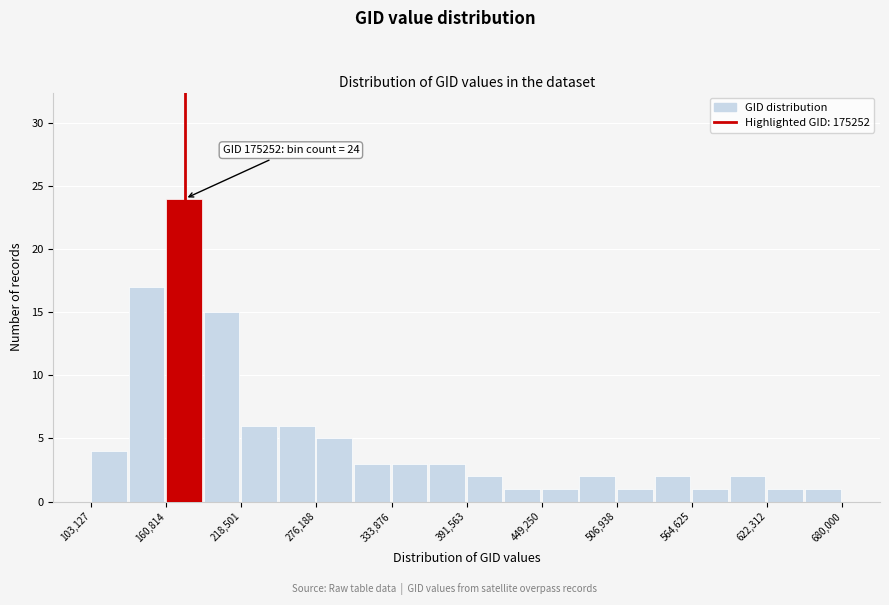

Around what value on the x-axis is the tallest bar? Give the approximate position of its centre, as read against the axis.

170000